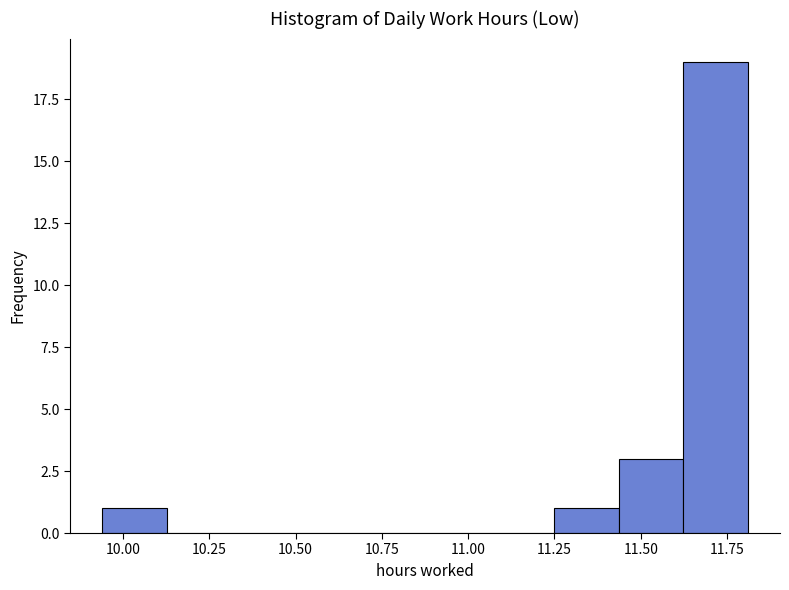

Read against the x-axis, roughly where is the centre of the tallest bar?

11.70